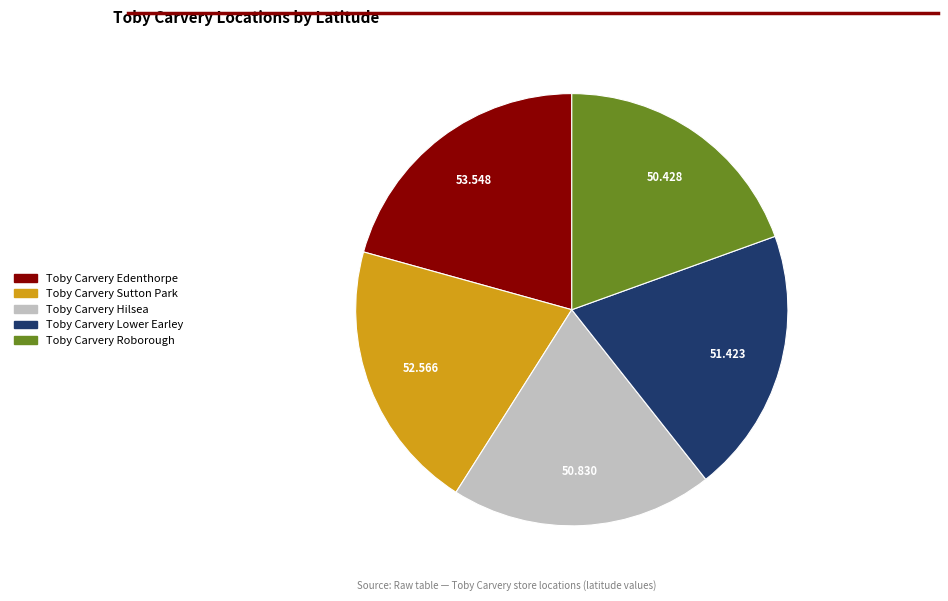

Combined, do Toby Carvery Sutton Park and Toby Carvery Hilsea account for over 50%?

No